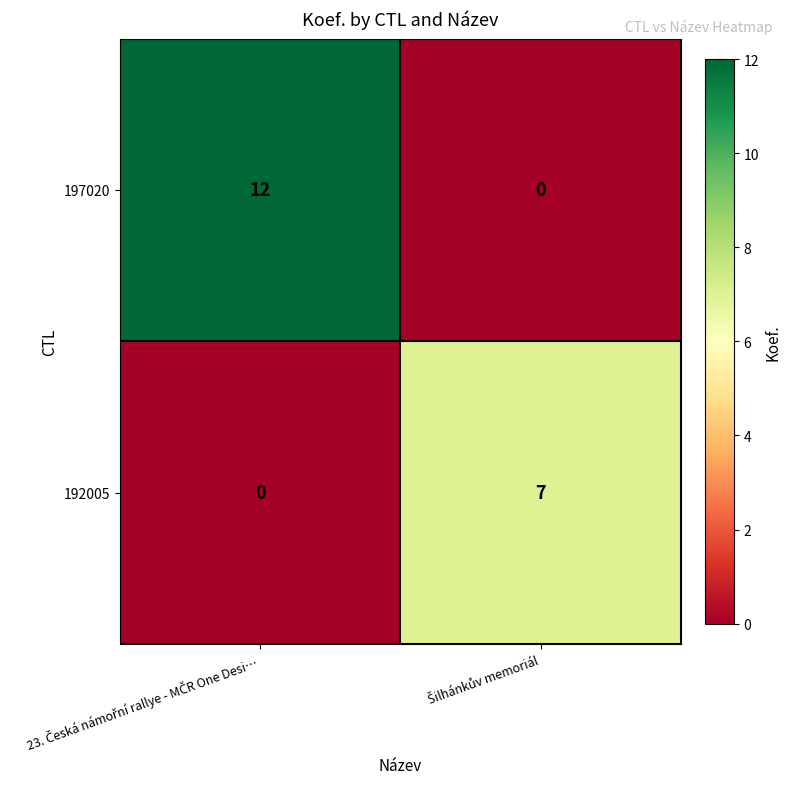

List the series in order of their overall mean, highest first.

197020, 192005